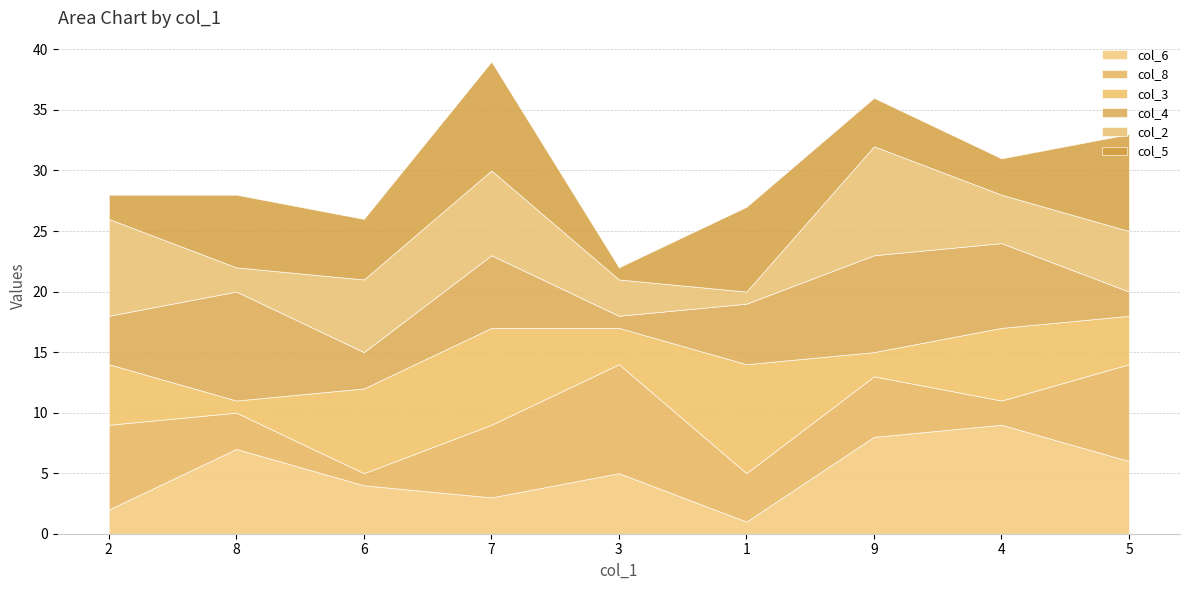

True or false: col_5 has more than 2 interior local peaks.

True